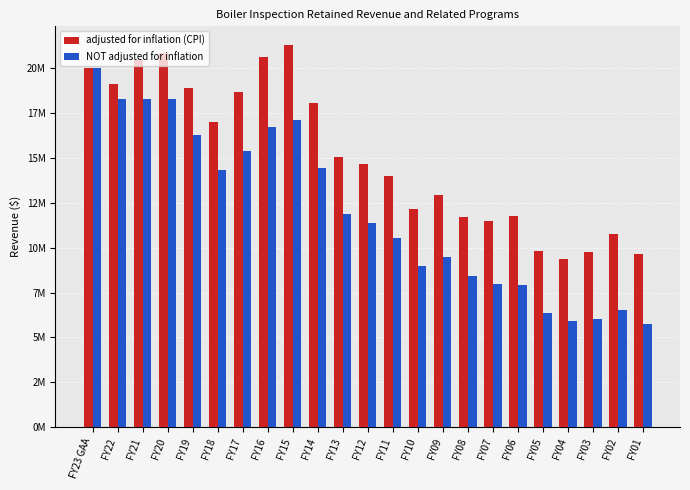

What are all the series names shown in the legend?

adjusted for inflation (CPI), NOT adjusted for inflation